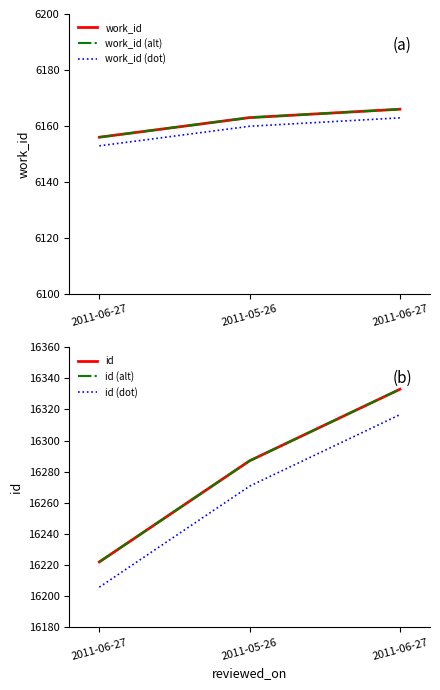

What is the value of the id point at the 2nd from the left?

16287.0